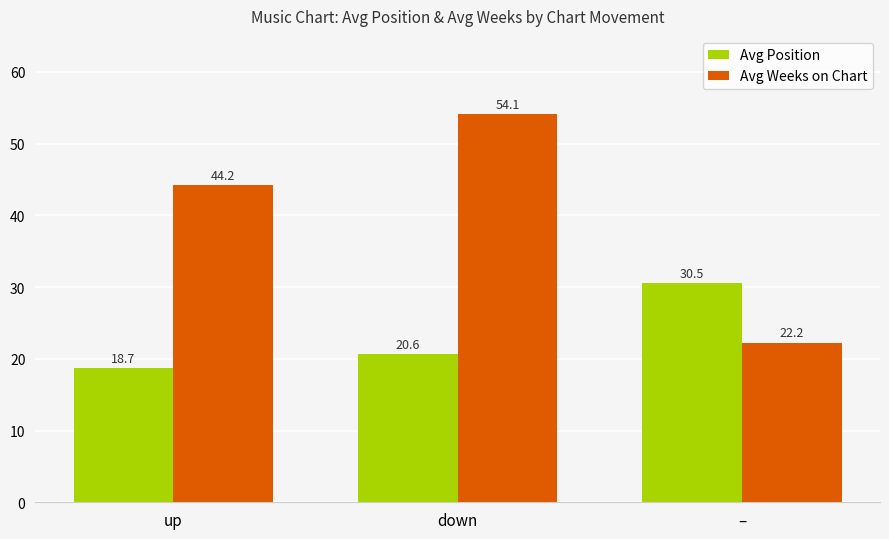

What is the maximum value shown in the chart?

54.1